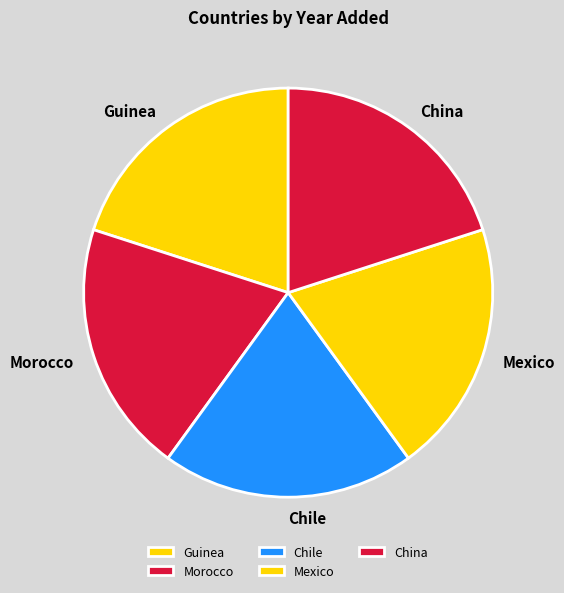

The China slice represents 33% of the pie. True or false?

False